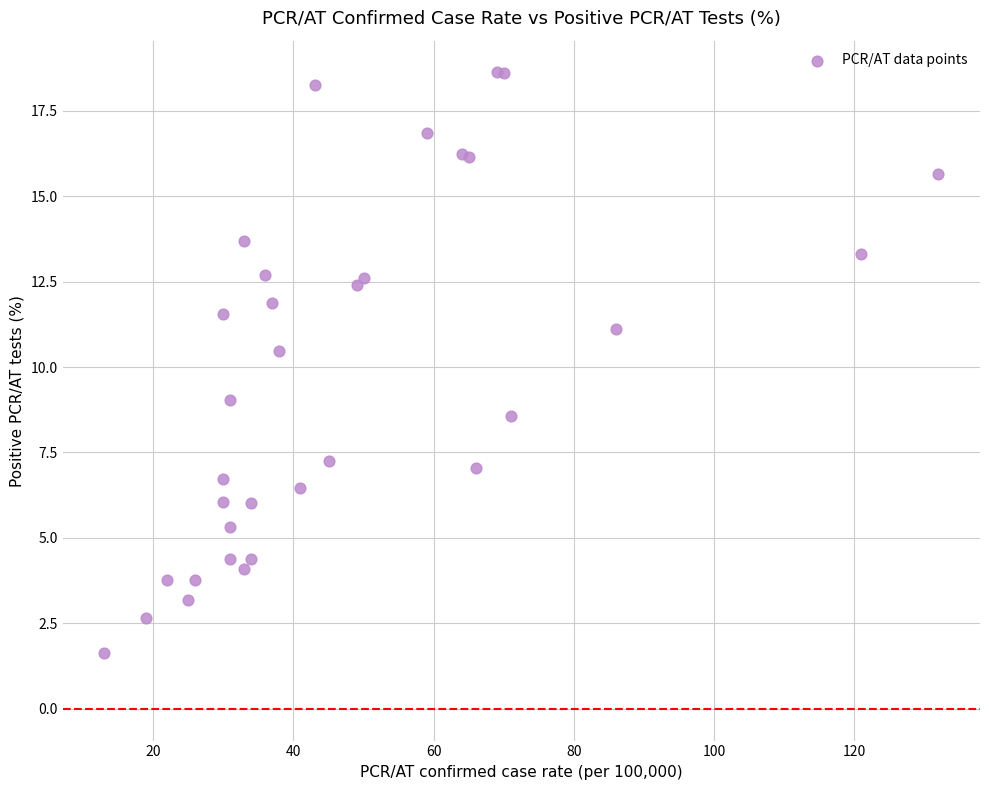

What Y value in the scatter plot is closest to 10?

10.5